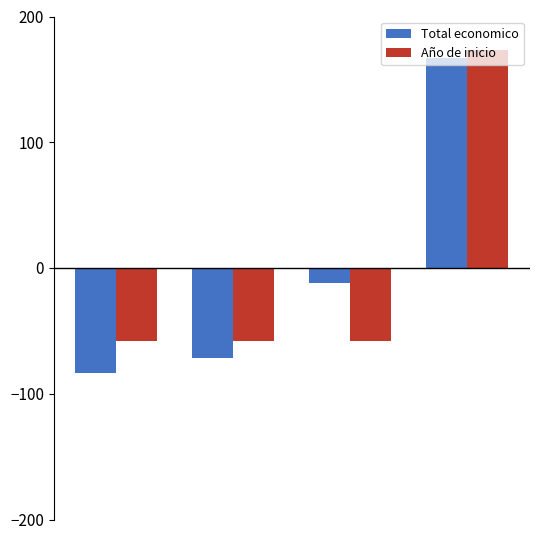

What is the maximum value shown in the chart?

173.2